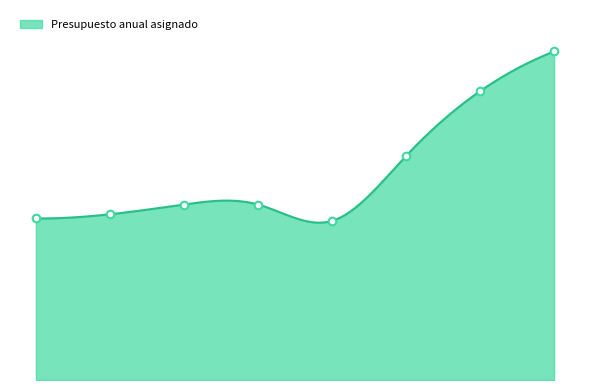

What is the change in value from 2019 to 2025?

+615847087.5